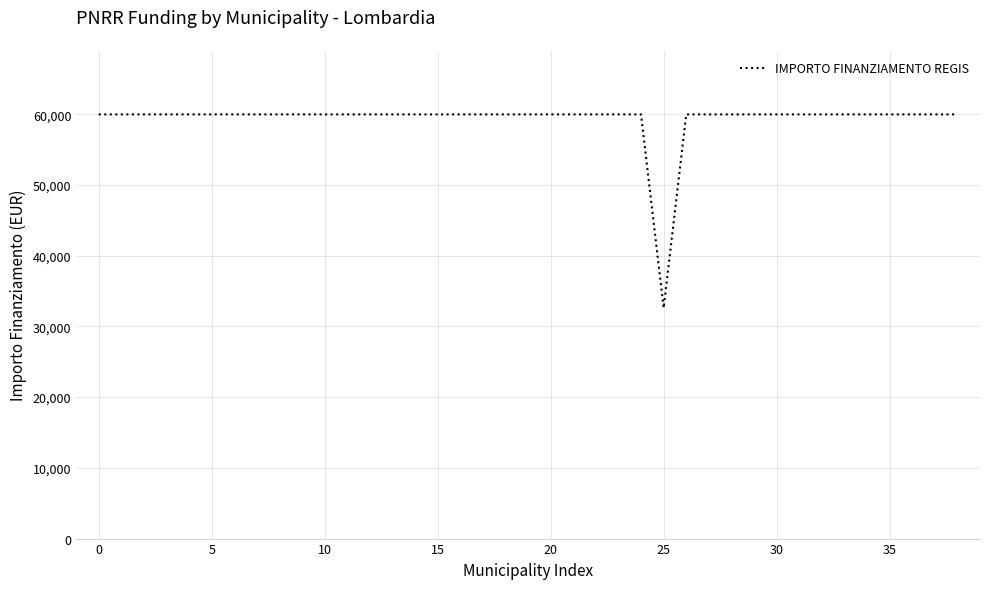

What is the difference between the maximum and minimum values?

27377